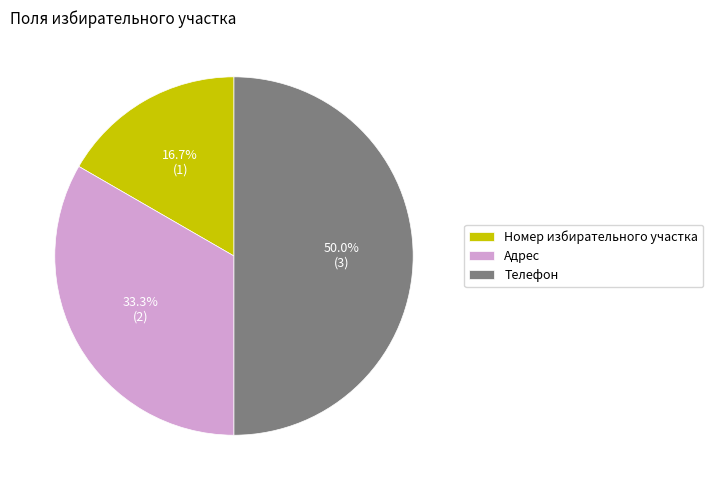

Which has a higher value, Номер избирательного участка or Телефон?

Телефон